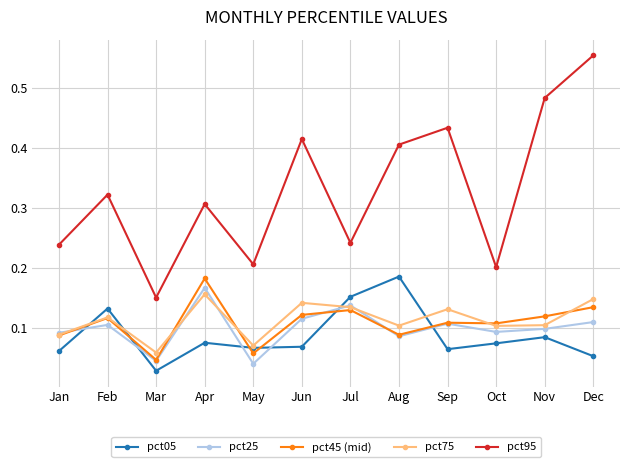

What are all the series names shown in the legend?

pct05, pct25, pct45 (mid), pct75, pct95